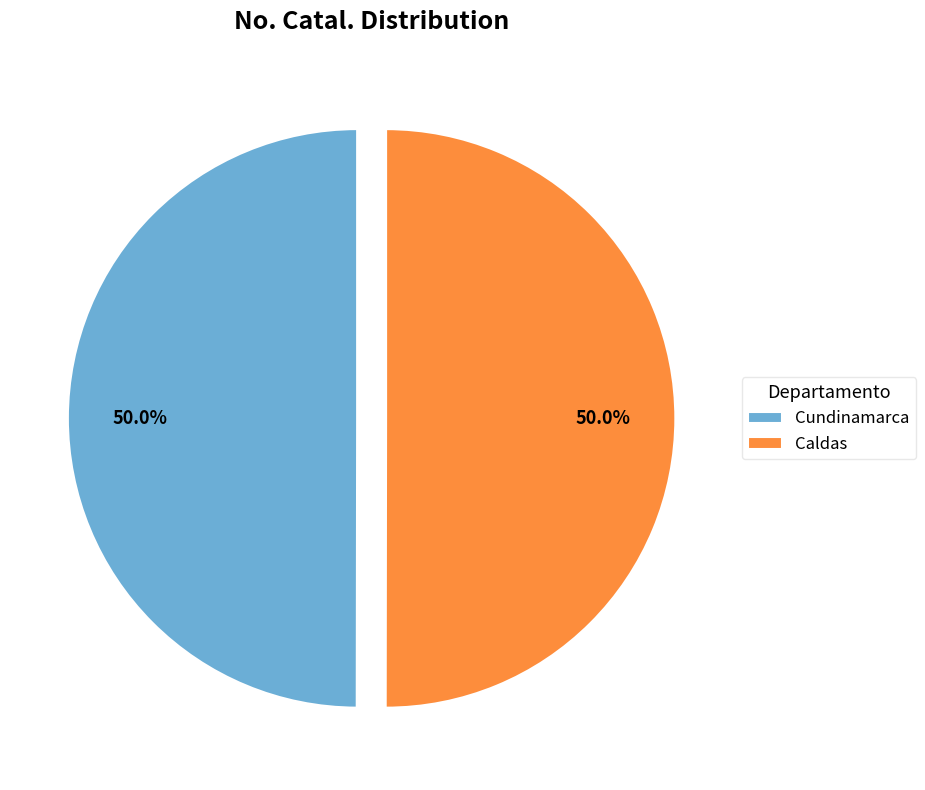

Approximately how many times larger is the value at Cundinamarca compared to Caldas?

1.0